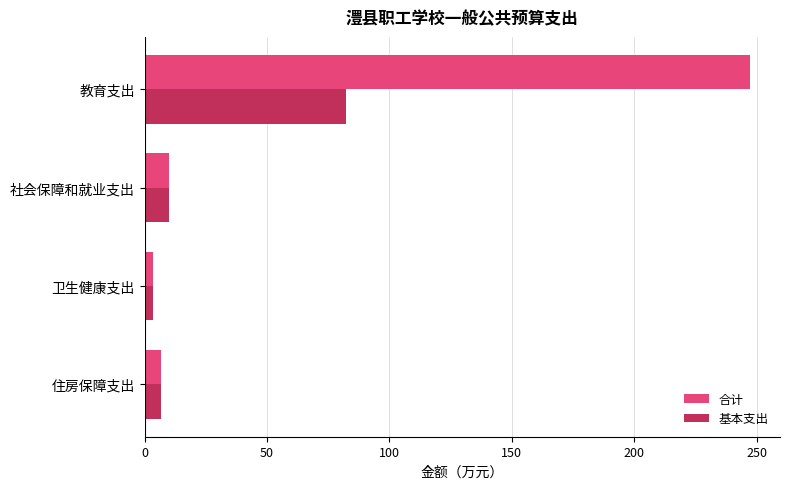

Which series has the largest total across all categories?

合计